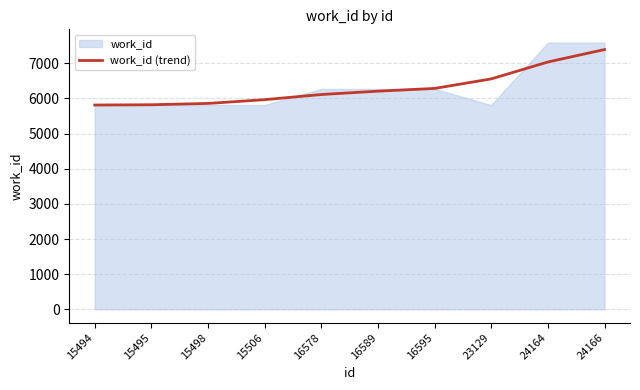

Which category has the lowest value across all series?

15494